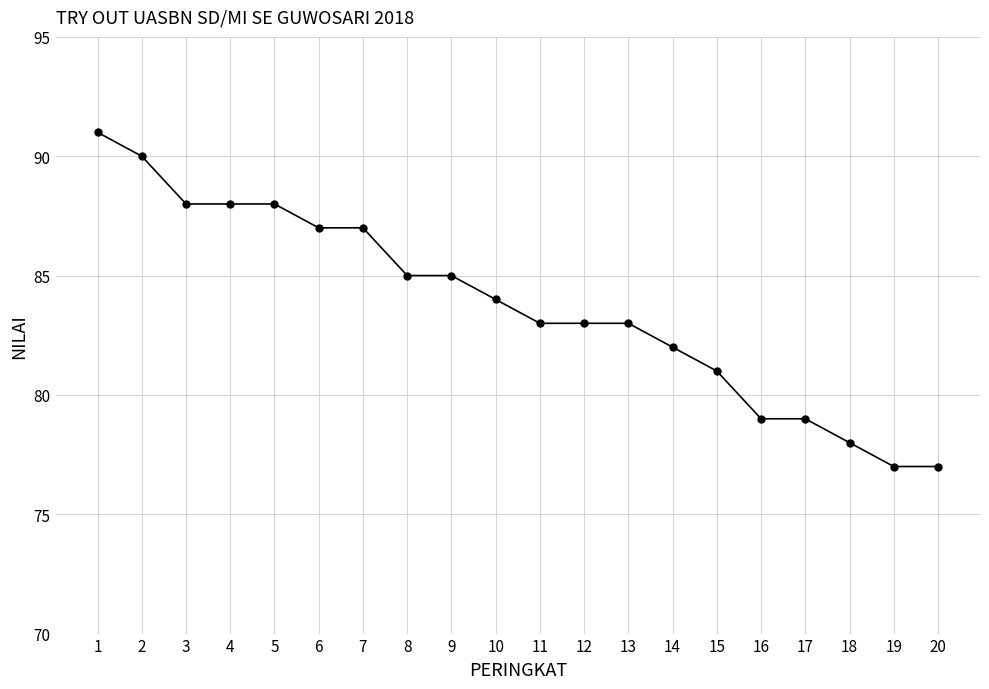

Which has a higher value, 5 or 17?

5